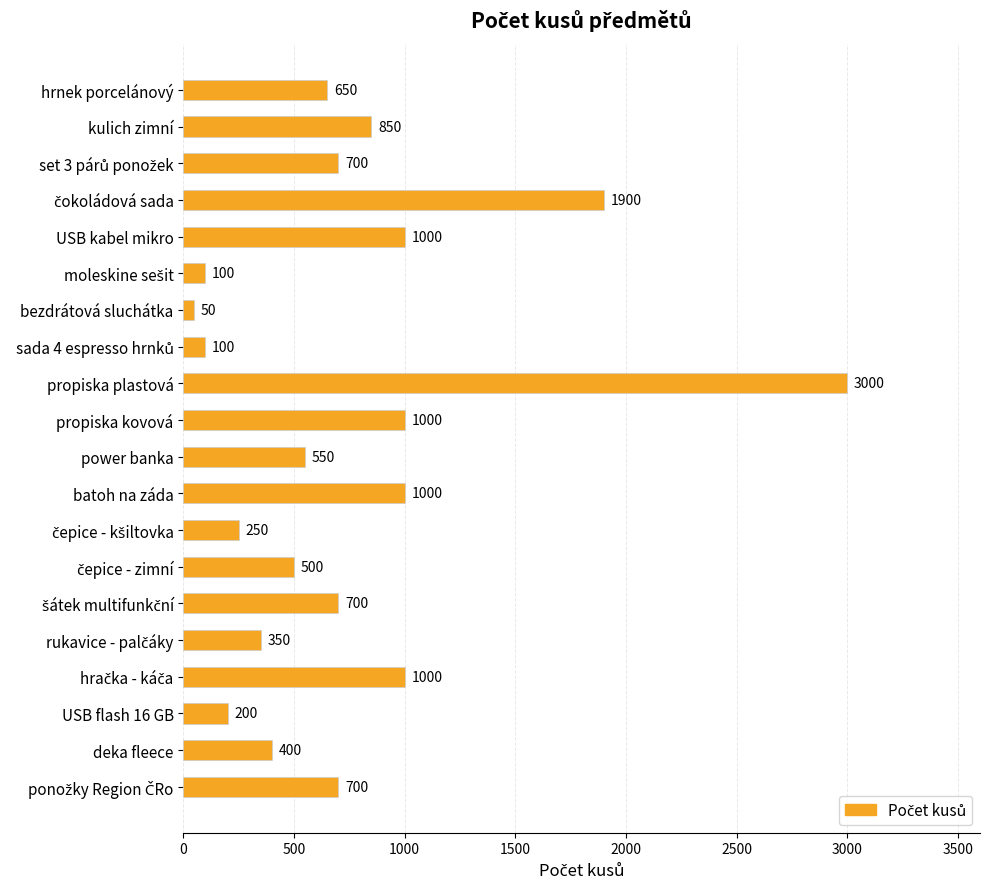

What is the approximate value at hrnek porcelánový?

650